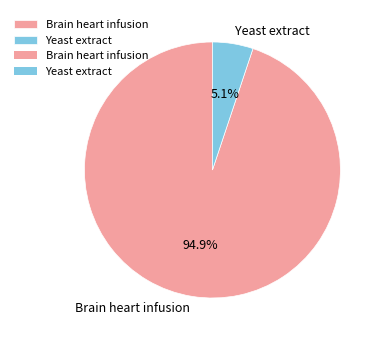

To the nearest percent, what is the average slice percentage?

50%